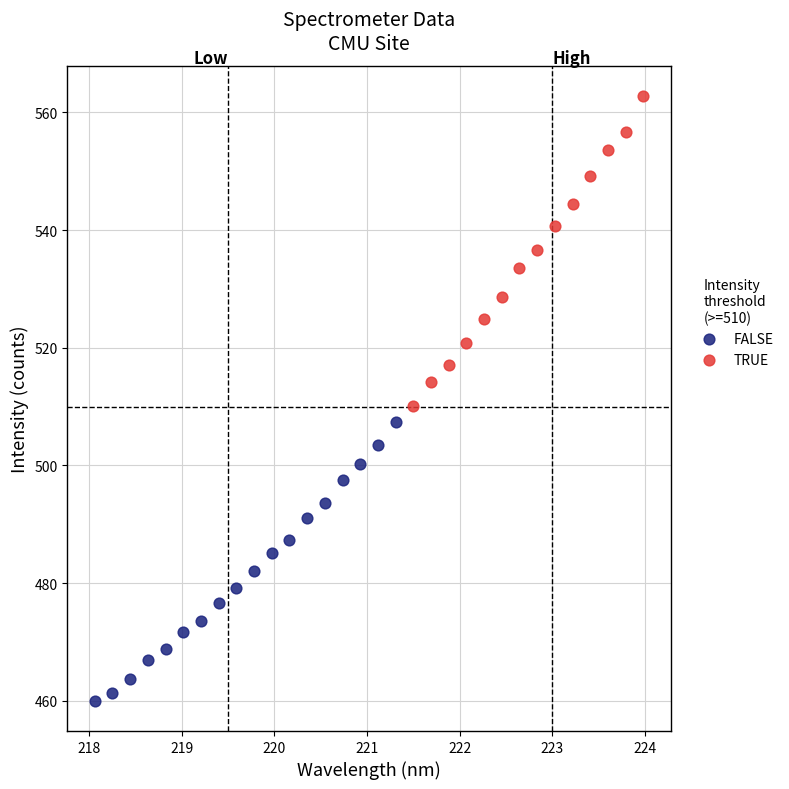

What are all the series names shown in the legend?

FALSE, TRUE